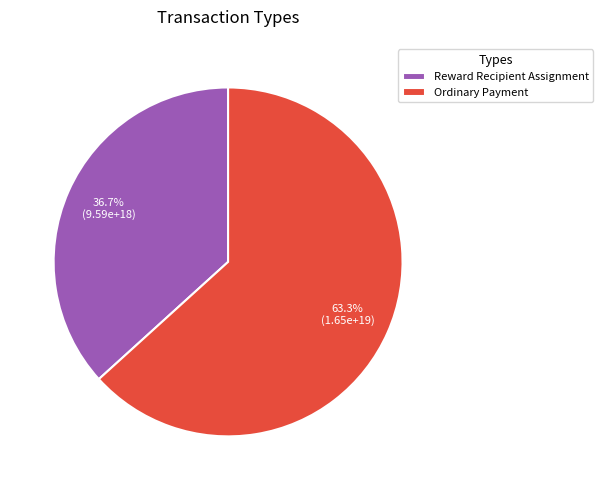

How many segments does this pie chart have?

2